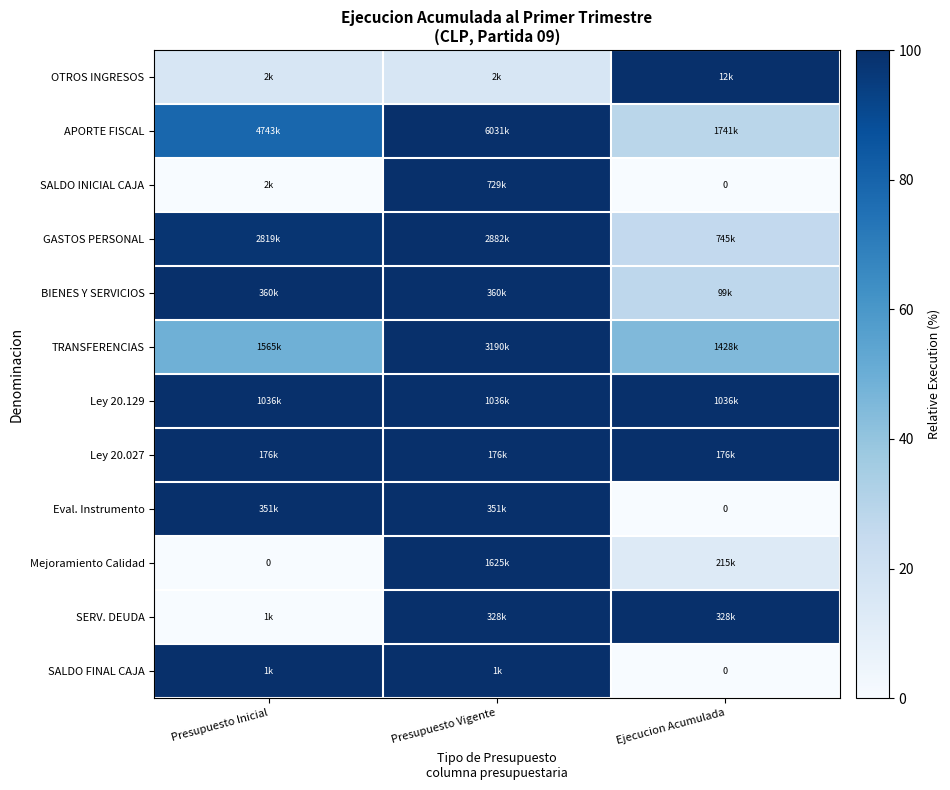

The Eval. Instrumento series shows 1.0 at Presupuesto Inicial. True or false?

True